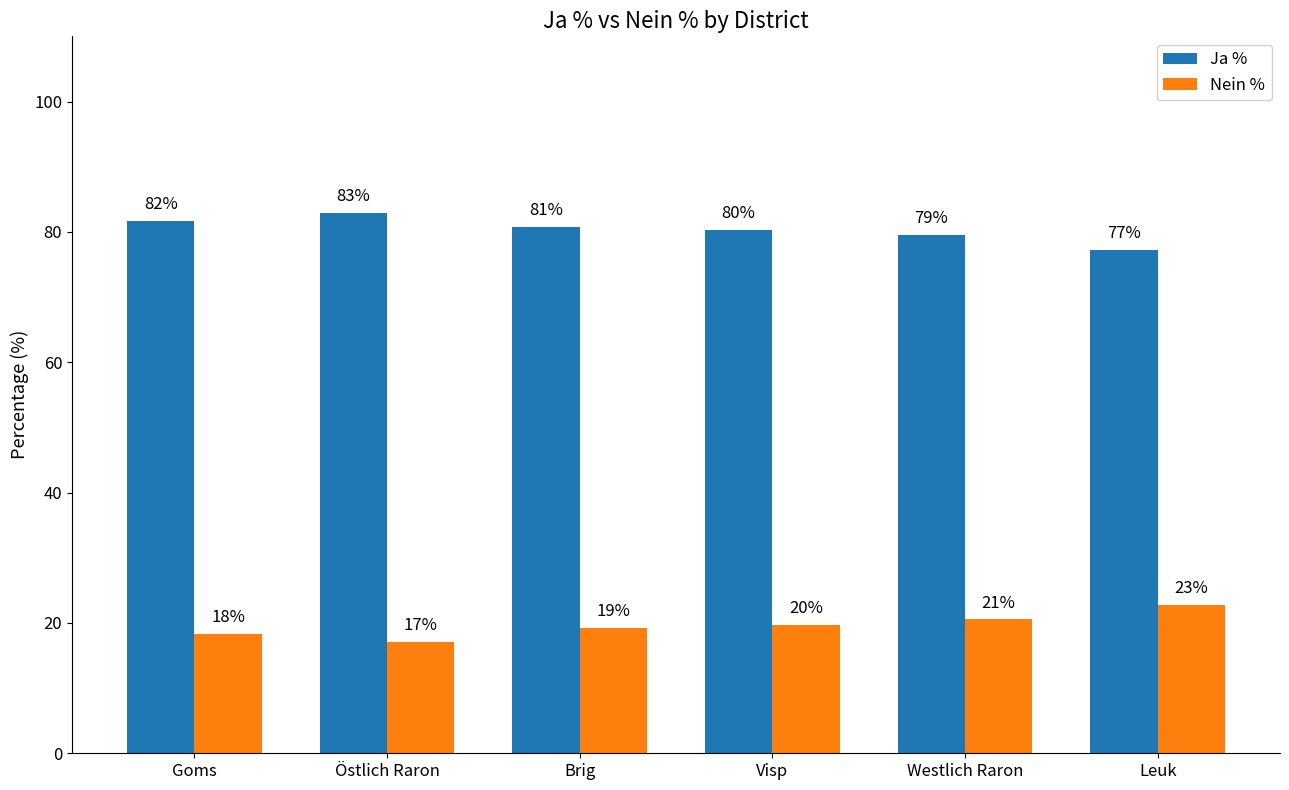

Which series has the widest spread of values?

Ja %